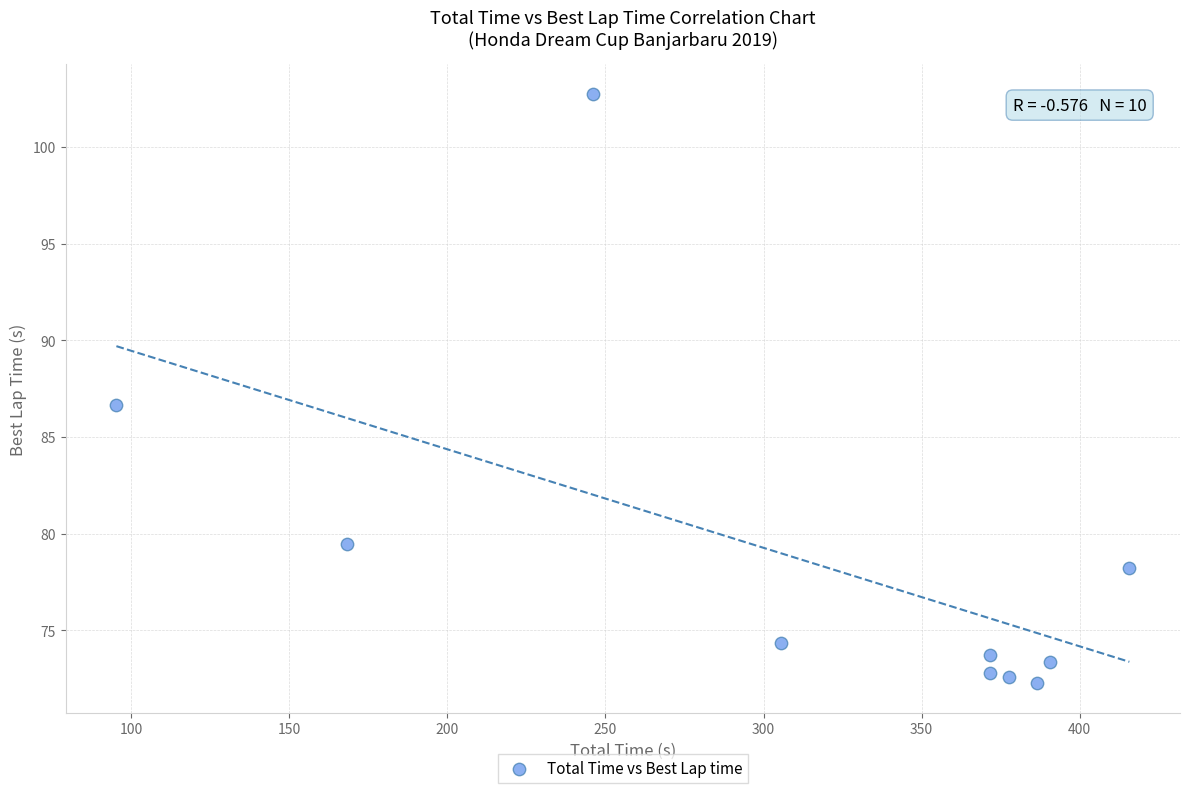

What is the range of X values (max minus min)?

320.3